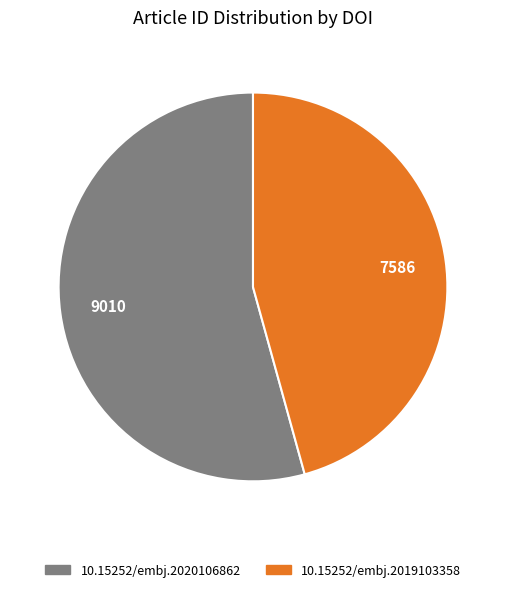

Combined, do 10.15252/embj.2019103358 and 10.15252/embj.2020106862 account for over 50%?

Yes